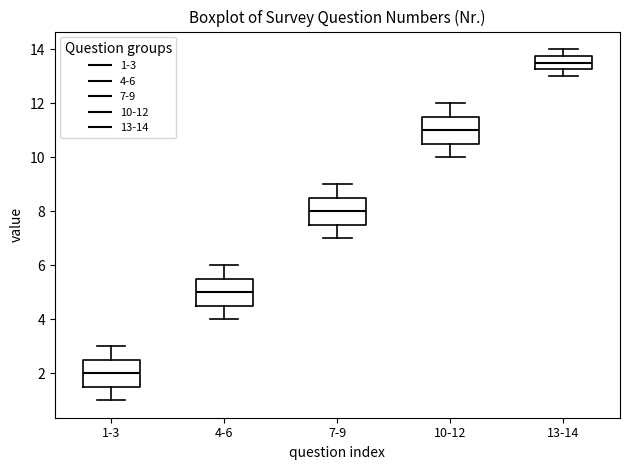

Reading left to right, read every box against the y-axis: the position of its median line, the range the box covers, and the ends of its whiskers. The values are not printed on the chart, so give them approximately, as read against the axis.

1-3: median 2.0, box 1.6 to 2.6, whiskers 1.0 to 3.0
4-6: median 5.0, box 4.6 to 5.6, whiskers 4.0 to 6.0
7-9: median 8.0, box 7.6 to 8.6, whiskers 7.0 to 9.0
10-12: median 11.0, box 10.6 to 11.6, whiskers 10.0 to 12.0
13-14: median 13.6, box 13.2 to 13.8, whiskers 13.0 to 14.0